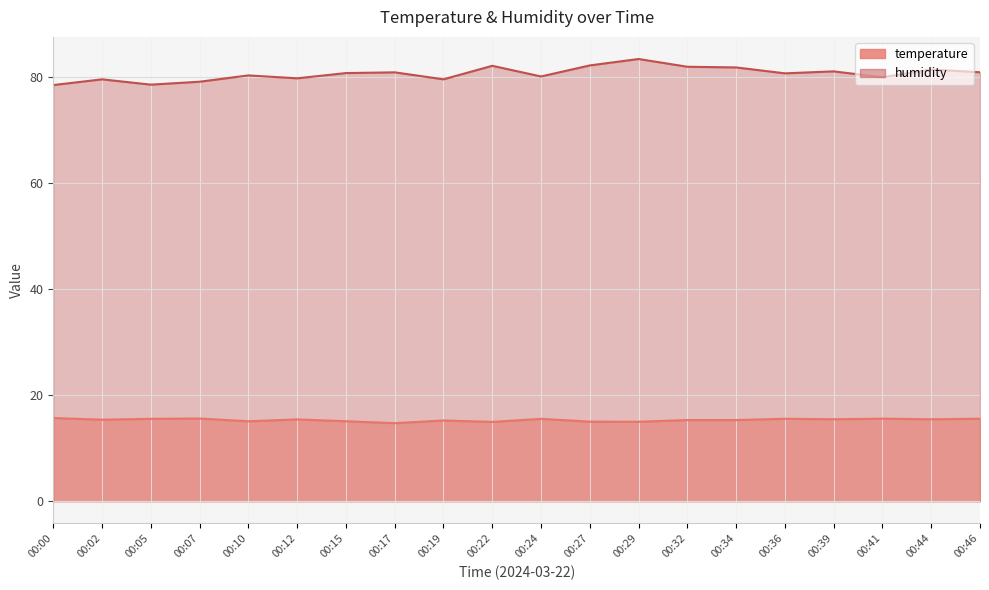

What is the average value of the temperature series?

15.3